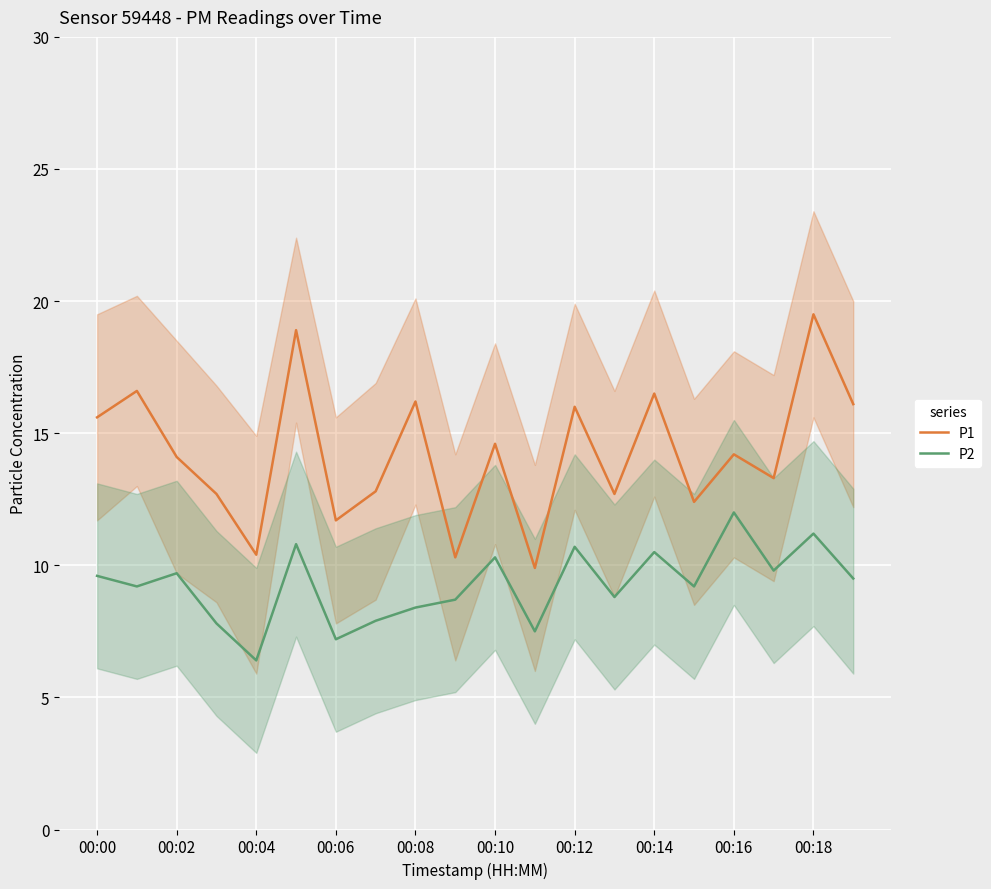

The value of P2 at 00:06 is 1.7. True or false?

False